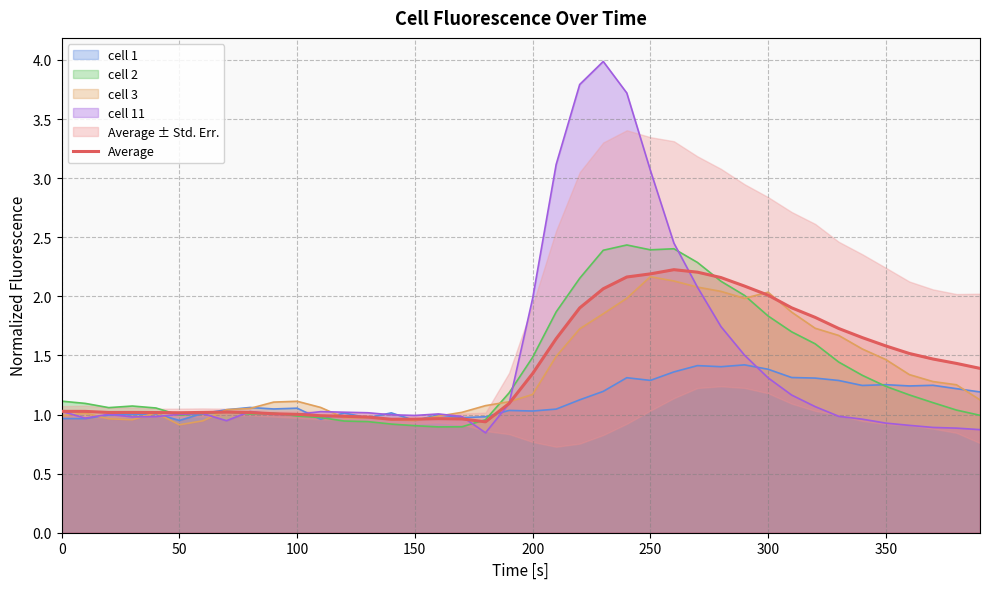

What is the minimum value shown in the chart?

0.9